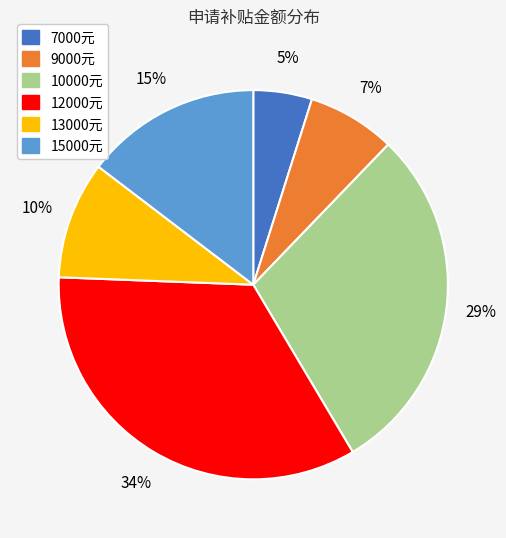

What percentage is the 15000元 slice, to the nearest percent?

15%